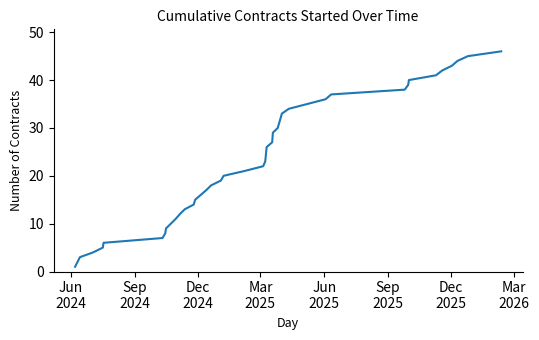

What is the difference between the maximum and minimum values?

45